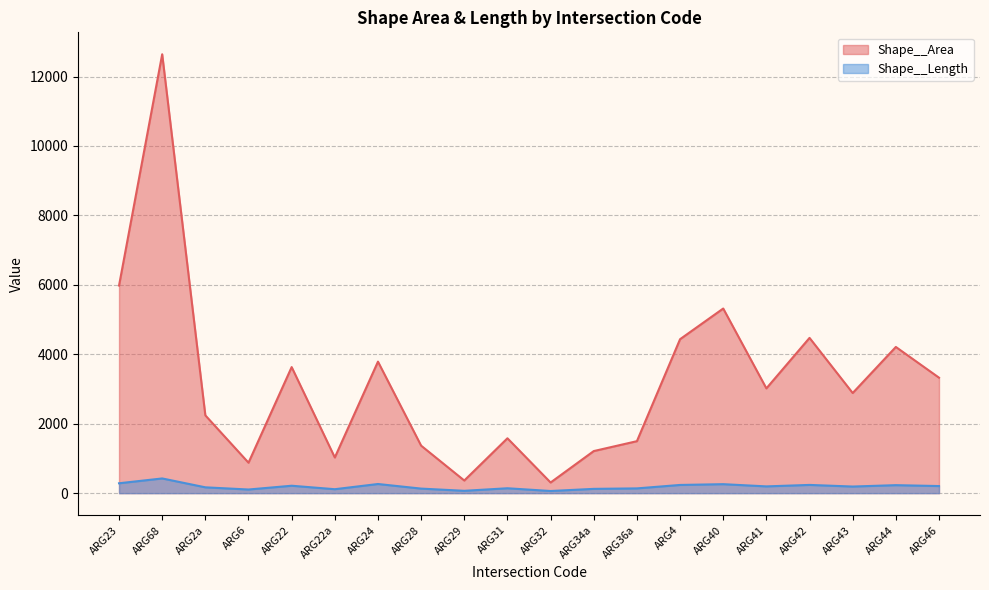

The Shape__Length series shows 230.3 at ARG44. True or false?

True